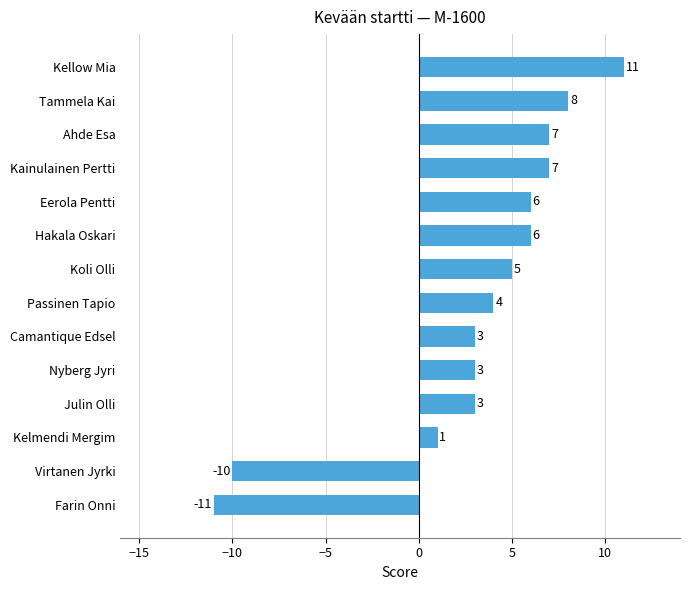

At which category does the chart reach its minimum across all series?

Farin Onni